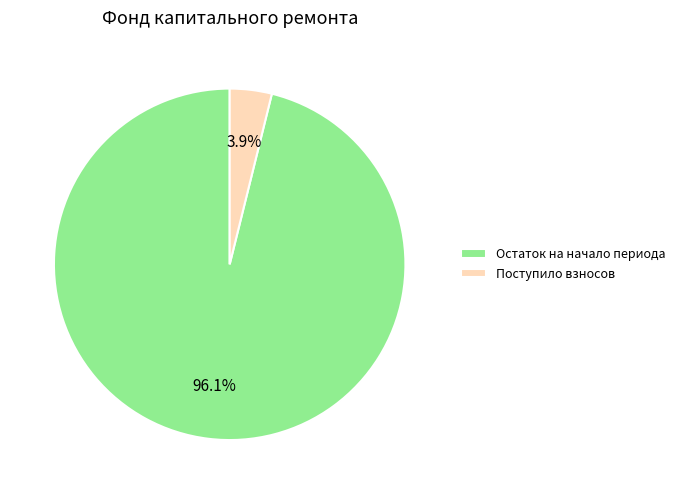

Rank the categories by value from highest to lowest.

Остаток на начало периода, Поступило взносов